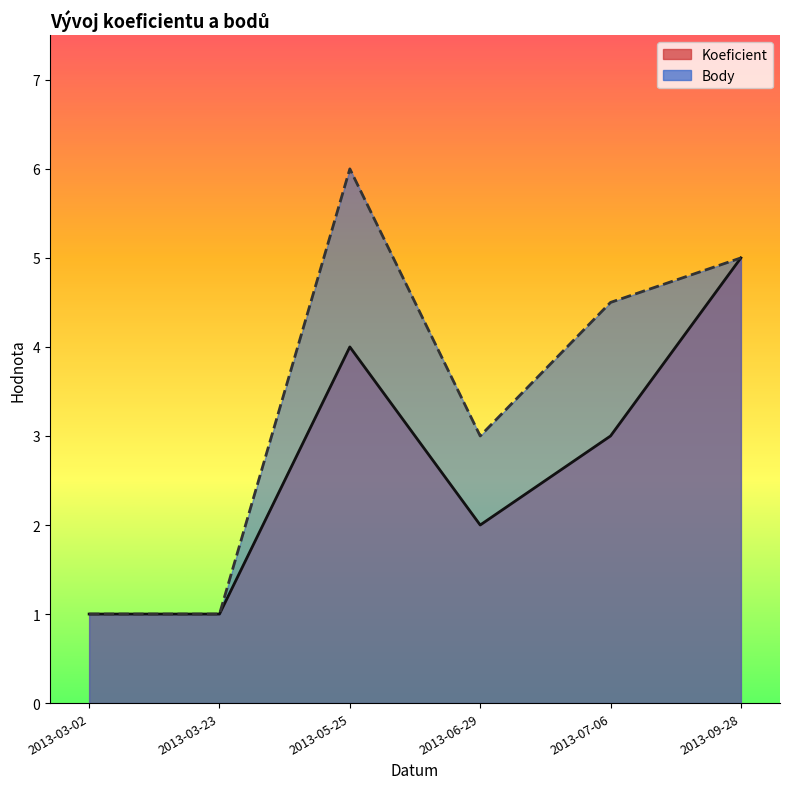

Reading left to right, extract all data points from this chart.

Koeficient: 2013-03-02=1.0	2013-03-23=1.0	2013-05-25=4.0	2013-06-29=2.0	2013-07-06=3.0	2013-09-28=5.0
Body: 2013-03-02=1.0	2013-03-23=1.0	2013-05-25=6.0	2013-06-29=3.0	2013-07-06=4.5	2013-09-28=5.0